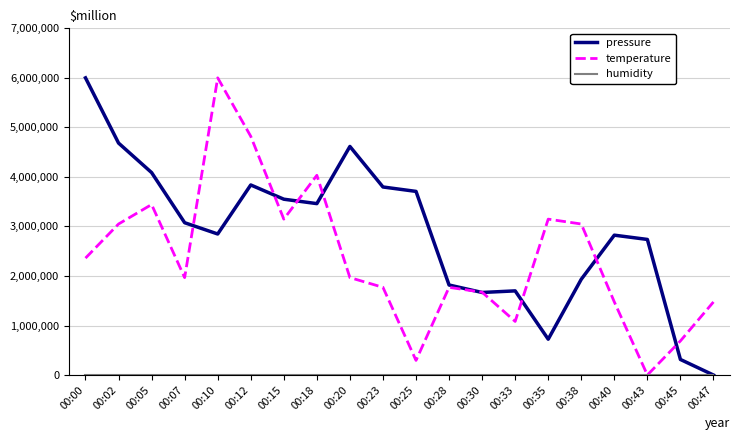

What is the sum of all temperature values?

47213114.8